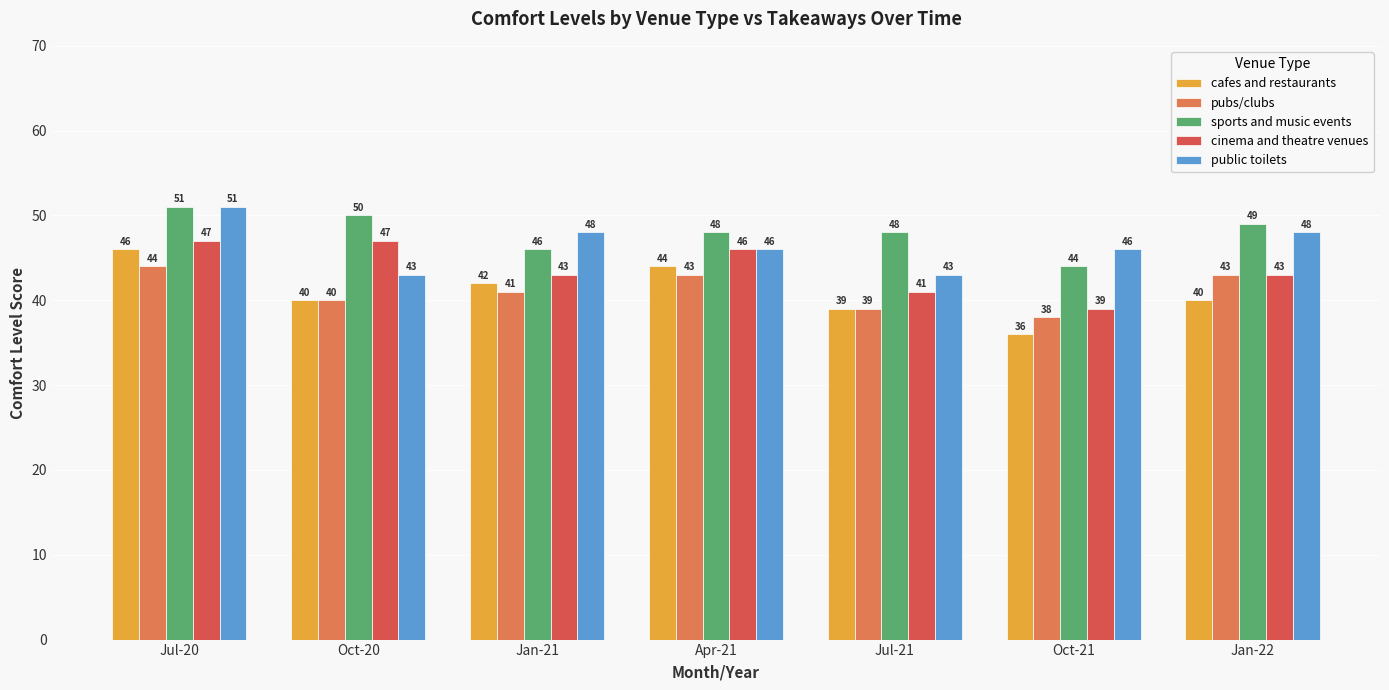

Is the value of pubs/clubs at Jan-22 greater than the value of cafes and restaurants at Oct-21?

Yes